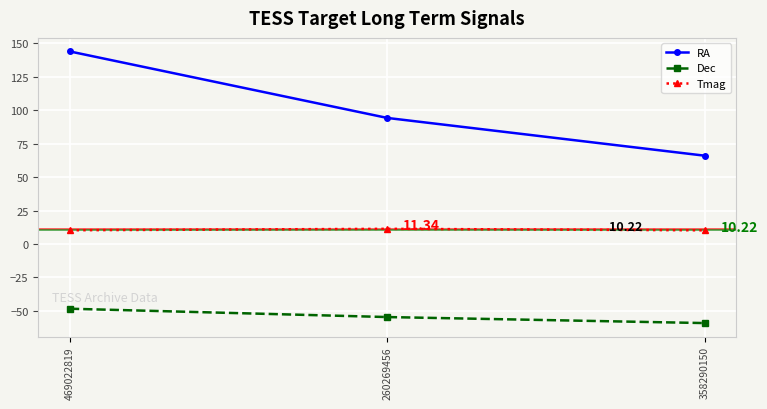

What is the sum of the RA values at 469022819 and 260269456?

238.2